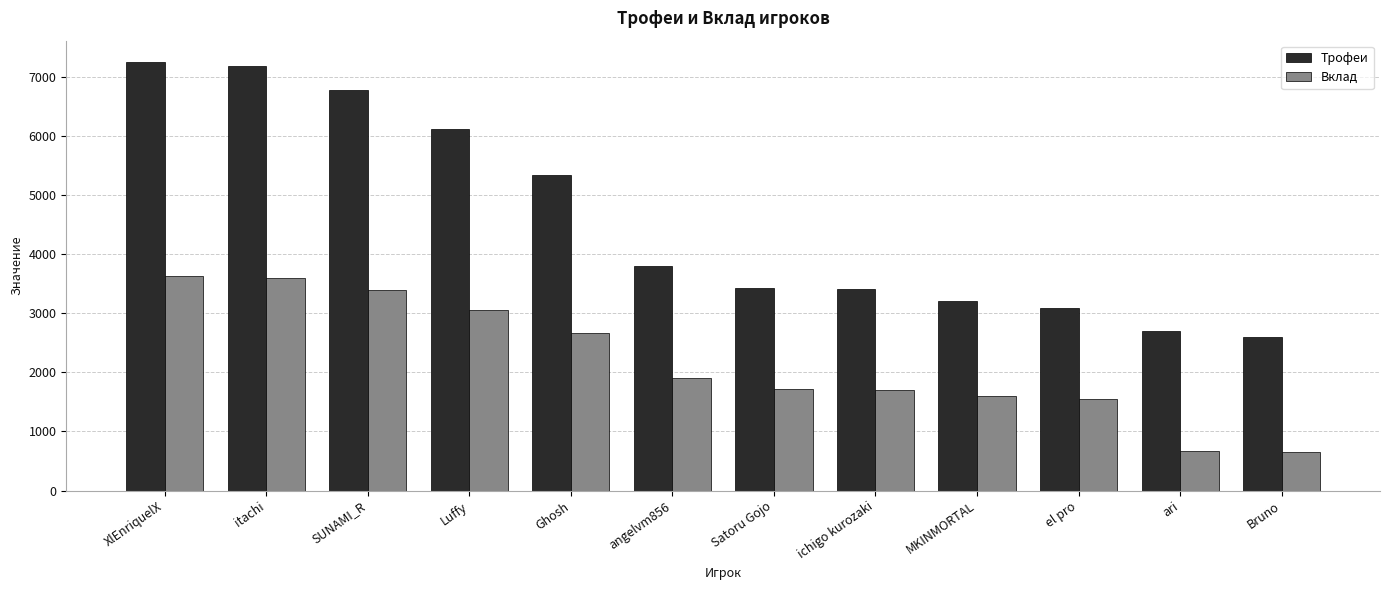

Which series has the largest total across all categories?

Трофеи